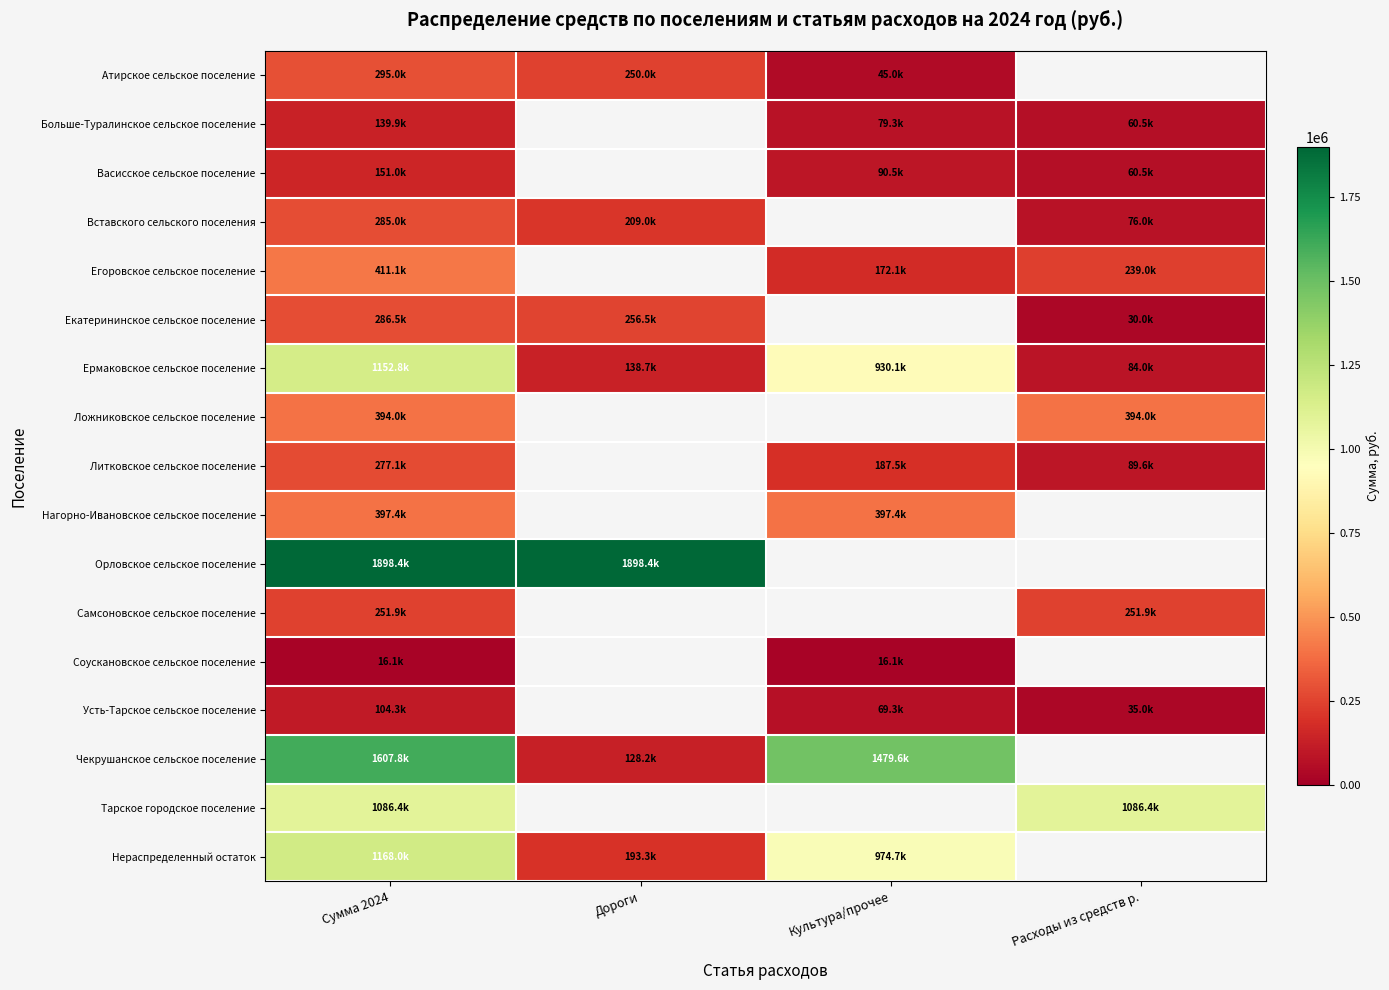

The value of Усть-Тарское сельское поселение at Сумма 2024 is 104300.0. True or false?

True